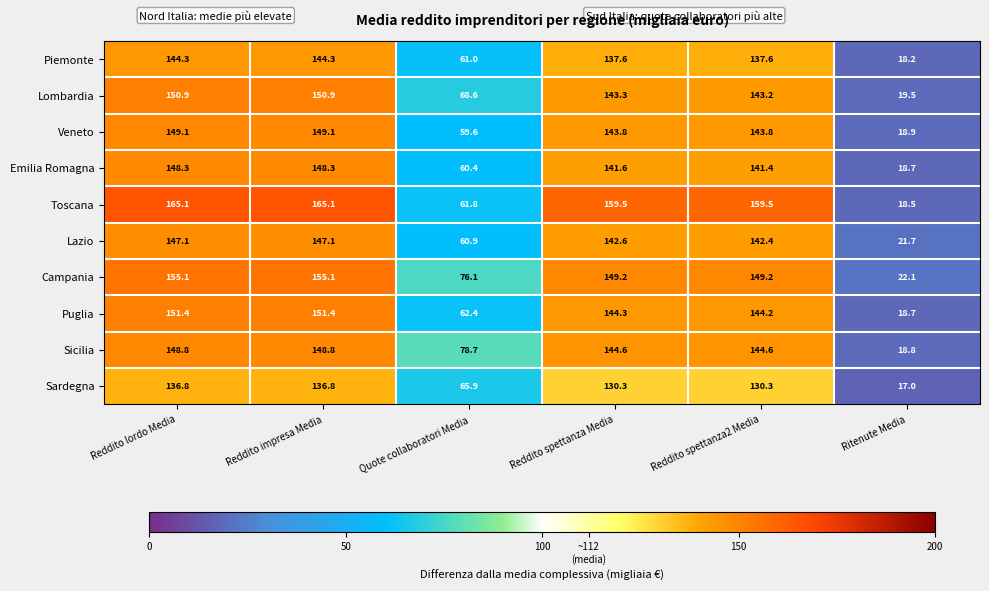

Which series has the largest total across all categories?

Toscana